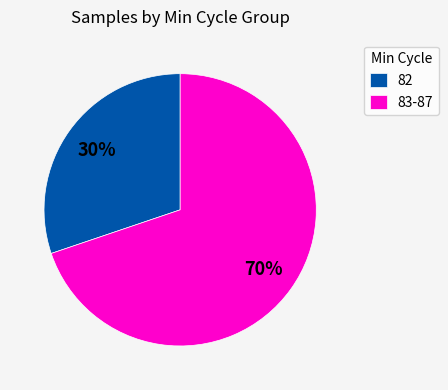

What is the majority slice?

83-87